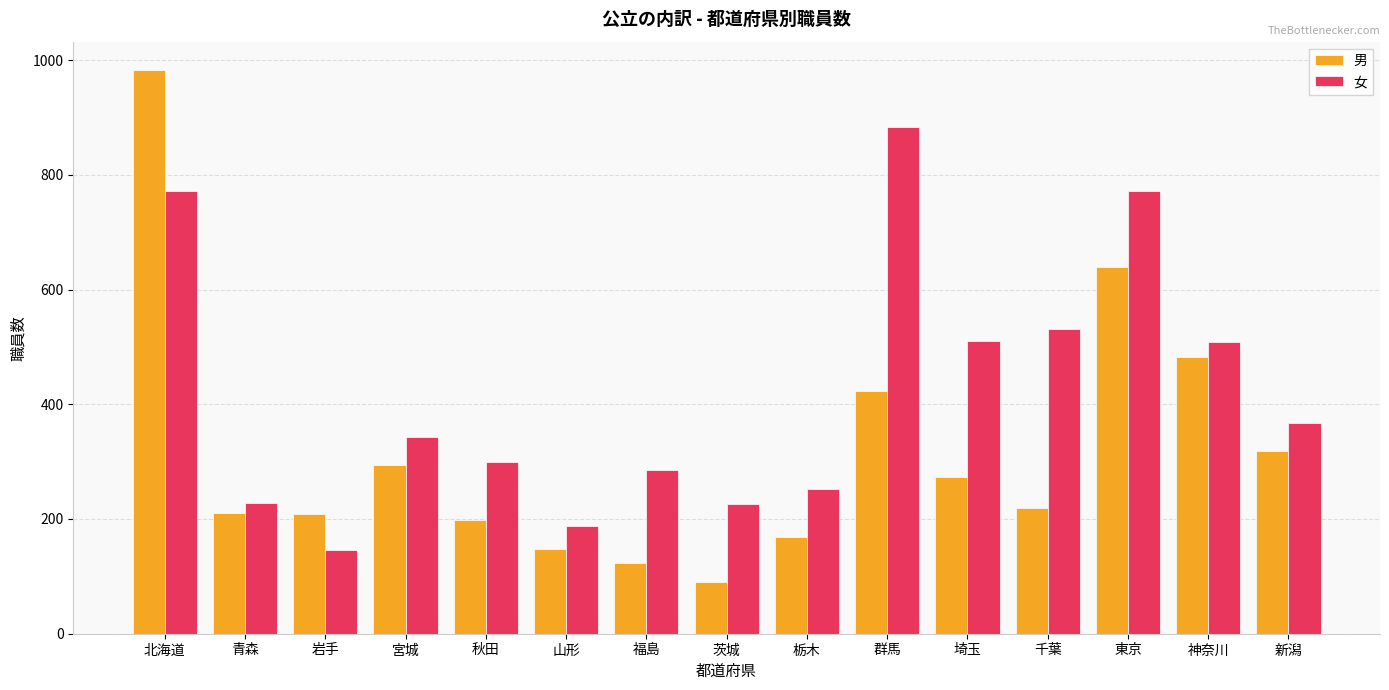

Is it true that 男 equals 208 at 岩手?

True